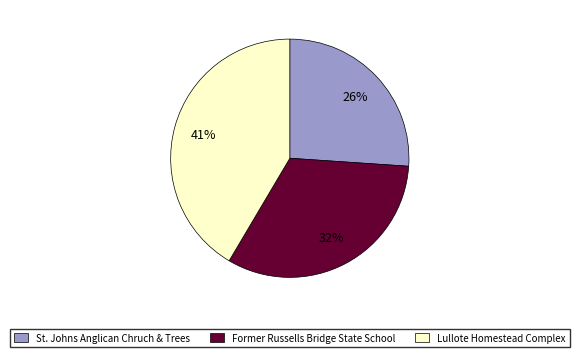

What percentage is the St. Johns Anglican Chruch & Trees slice, to the nearest percent?

26%